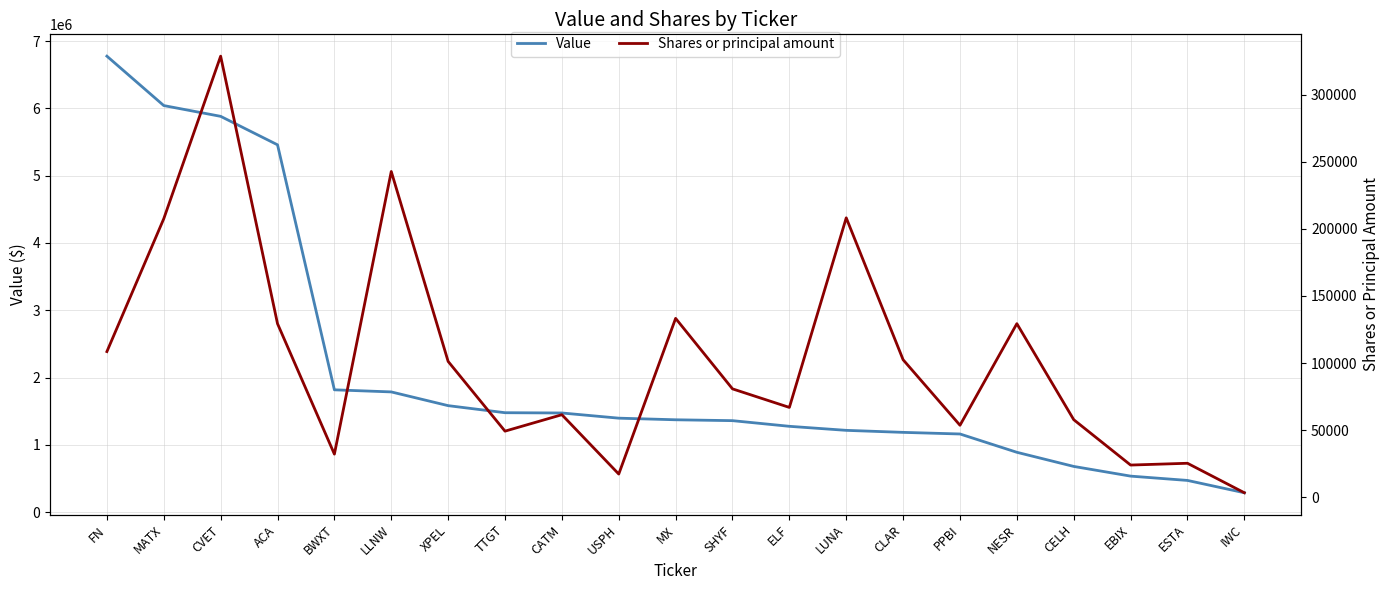

What is the difference between the maximum and second lowest values in the Value series?

6303000